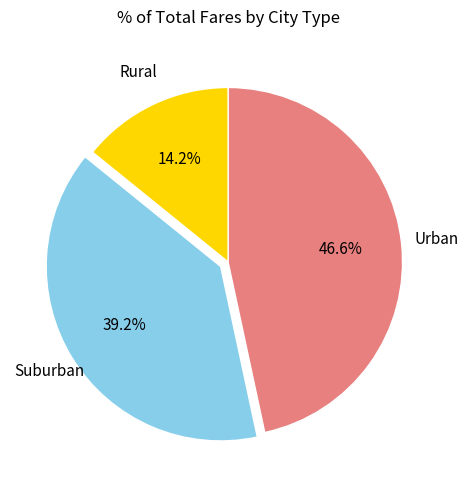

Is there any slice that represents more than half of the pie?

No